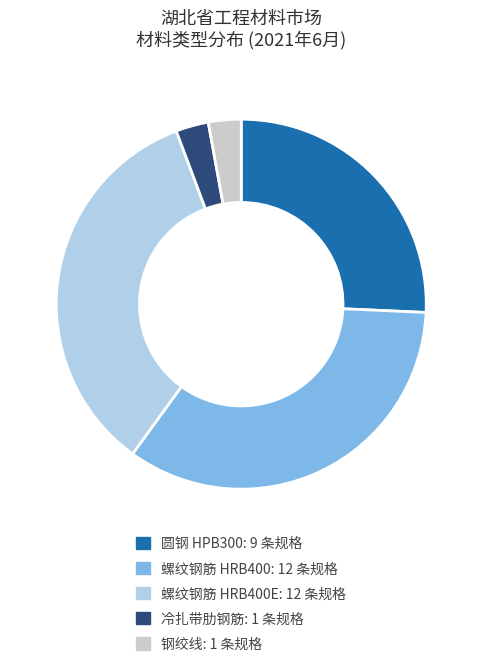

How many segments does this pie chart have?

5